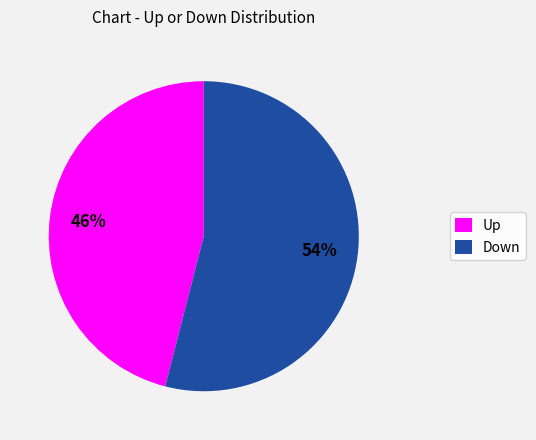

To the nearest percent, what percentage of the pie is Up?

46%